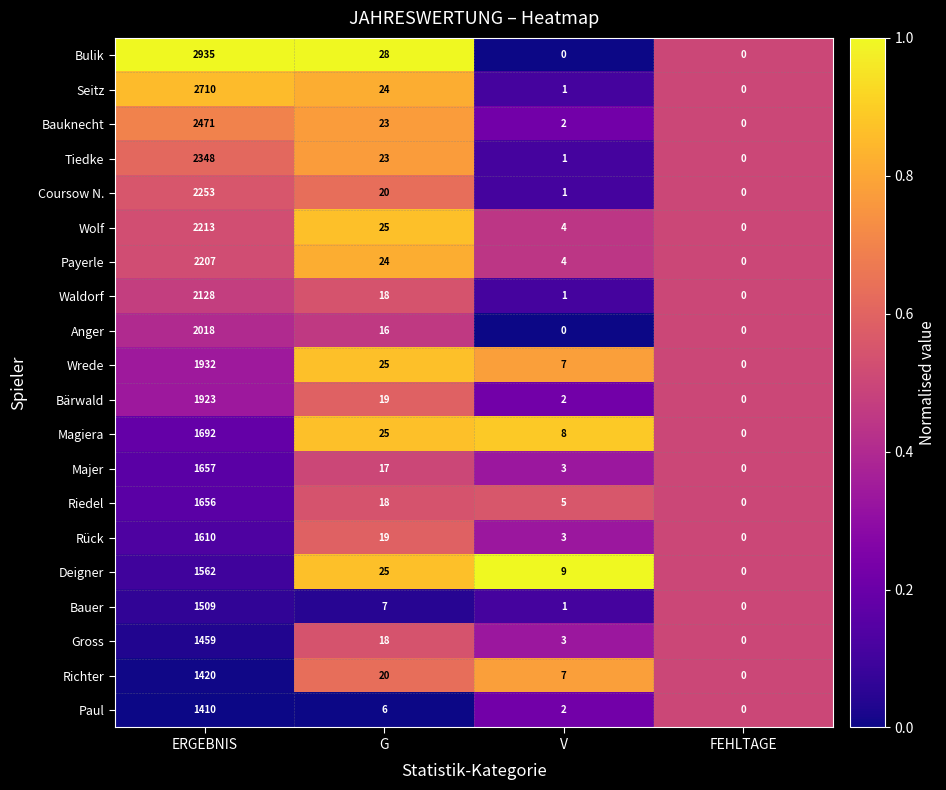

List the series in order of their peak value, lowest first.

Paul, Richter, Gross, Bauer, Deigner, Rück, Riedel, Majer, Magiera, Bärwald, Wrede, Anger, Waldorf, Payerle, Wolf, Coursow N., Tiedke, Bauknecht, Seitz, Bulik